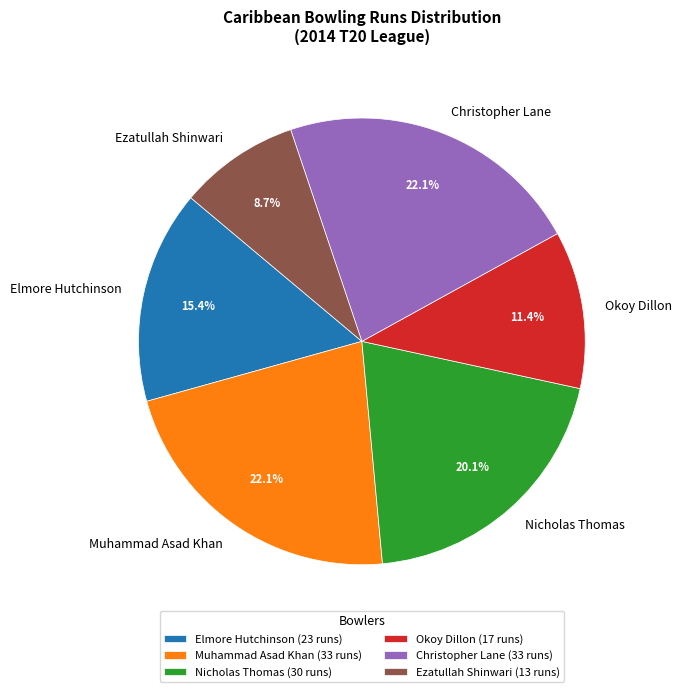

To the nearest percent, what percentage of the pie is Okoy Dillon?

11%